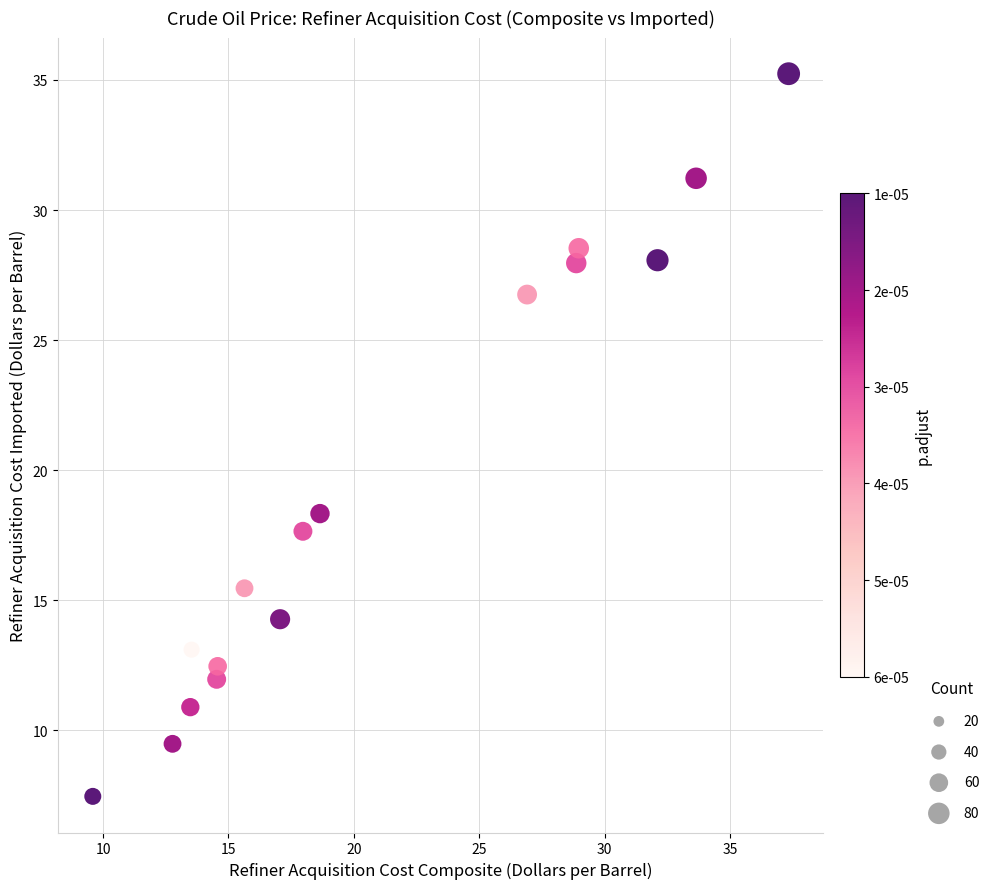

What is the range of X values (max minus min)?

27.8